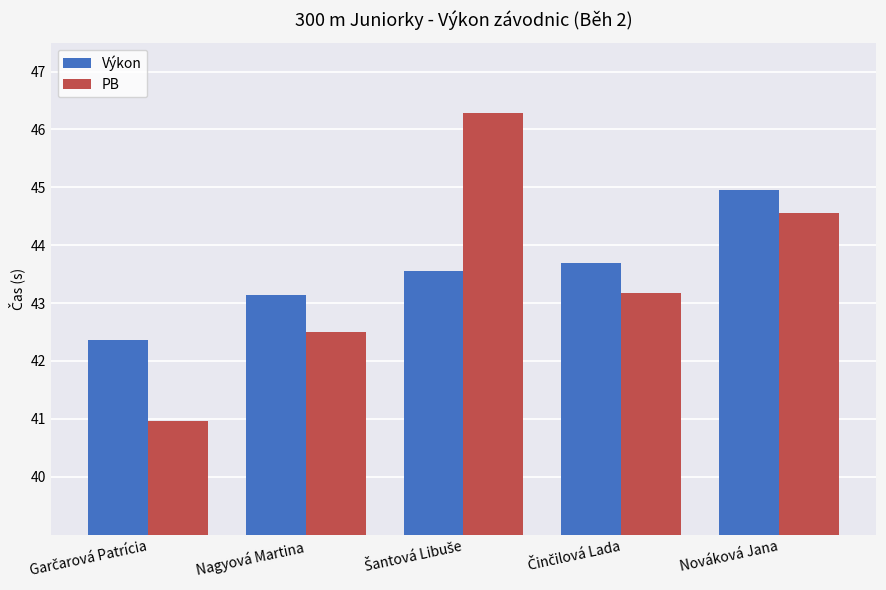

Does the chart contain any negative values?

No